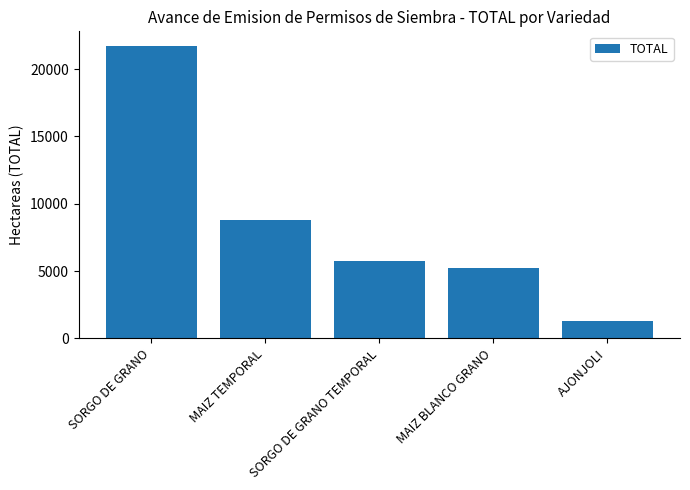

What is the value of the 5th bar from the left?

1274.0